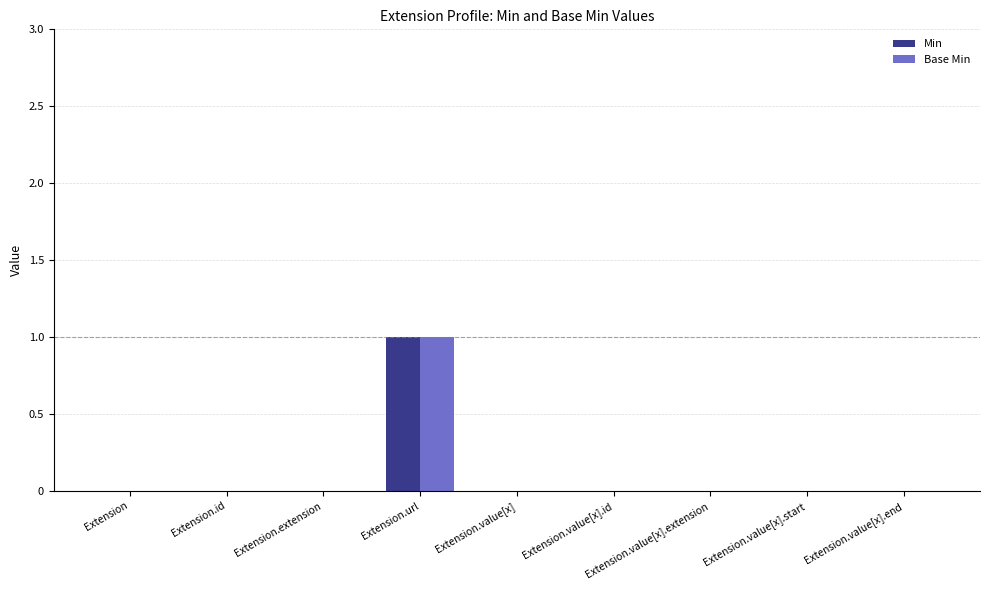

At which category is the sum across all series the highest?

Extension.url